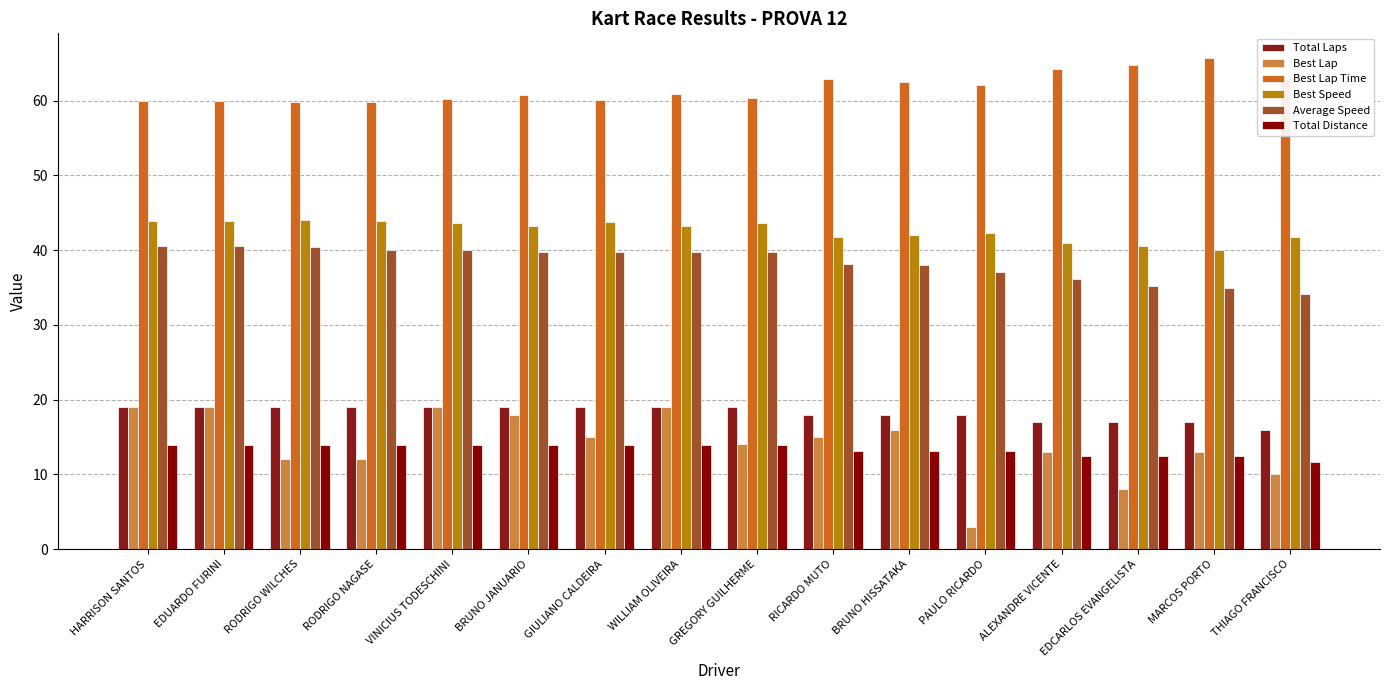

Reading left to right, transcribe all the data shown in this chart.

Total Laps: HARRISON SANTOS=19.0	EDUARDO FURINI=19.0	RODRIGO WILCHES=19.0	RODRIGO NAGASE=19.0	VINICIUS TODESCHINI=19.0	BRUNO JANUARIO=19.0	GIULIANO CALDEIRA=19.0	WILLIAM OLIVEIRA=19.0	GREGORY GUILHERME=19.0	RICARDO MUTO=18.0	BRUNO HISSATAKA=18.0	PAULO RICARDO=18.0	ALEXANDRE VICENTE=17.0	EDCARLOS EVANGELISTA=17.0	MARCOS PORTO=17.0	THIAGO FRANCISCO=16.0
Best Lap: HARRISON SANTOS=19.0	EDUARDO FURINI=19.0	RODRIGO WILCHES=12.0	RODRIGO NAGASE=12.0	VINICIUS TODESCHINI=19.0	BRUNO JANUARIO=18.0	GIULIANO CALDEIRA=15.0	WILLIAM OLIVEIRA=19.0	GREGORY GUILHERME=14.0	RICARDO MUTO=15.0	BRUNO HISSATAKA=16.0	PAULO RICARDO=3.0	ALEXANDRE VICENTE=13.0	EDCARLOS EVANGELISTA=8.0	MARCOS PORTO=13.0	THIAGO FRANCISCO=10.0
Best Lap Time: HARRISON SANTOS=59.9	EDUARDO FURINI=59.9	RODRIGO WILCHES=59.7	RODRIGO NAGASE=59.8	VINICIUS TODESCHINI=60.3	BRUNO JANUARIO=60.7	GIULIANO CALDEIRA=60.1	WILLIAM OLIVEIRA=60.9	GREGORY GUILHERME=60.3	RICARDO MUTO=62.9	BRUNO HISSATAKA=62.4	PAULO RICARDO=62.1	ALEXANDRE VICENTE=64.2	EDCARLOS EVANGELISTA=64.8	MARCOS PORTO=65.7	THIAGO FRANCISCO=62.8
Best Speed: HARRISON SANTOS=43.9	EDUARDO FURINI=43.9	RODRIGO WILCHES=44.0	RODRIGO NAGASE=44.0	VINICIUS TODESCHINI=43.6	BRUNO JANUARIO=43.3	GIULIANO CALDEIRA=43.8	WILLIAM OLIVEIRA=43.2	GREGORY GUILHERME=43.6	RICARDO MUTO=41.8	BRUNO HISSATAKA=42.1	PAULO RICARDO=42.3	ALEXANDRE VICENTE=40.9	EDCARLOS EVANGELISTA=40.6	MARCOS PORTO=40.0	THIAGO FRANCISCO=41.8
Average Speed: HARRISON SANTOS=40.6	EDUARDO FURINI=40.6	RODRIGO WILCHES=40.5	RODRIGO NAGASE=40.1	VINICIUS TODESCHINI=40.1	BRUNO JANUARIO=39.8	GIULIANO CALDEIRA=39.8	WILLIAM OLIVEIRA=39.8	GREGORY GUILHERME=39.8	RICARDO MUTO=38.1	BRUNO HISSATAKA=38.0	PAULO RICARDO=37.1	ALEXANDRE VICENTE=36.2	EDCARLOS EVANGELISTA=35.2	MARCOS PORTO=35.0	THIAGO FRANCISCO=34.1
Total Distance: HARRISON SANTOS=13.9	EDUARDO FURINI=13.9	RODRIGO WILCHES=13.9	RODRIGO NAGASE=13.9	VINICIUS TODESCHINI=13.9	BRUNO JANUARIO=13.9	GIULIANO CALDEIRA=13.9	WILLIAM OLIVEIRA=13.9	GREGORY GUILHERME=13.9	RICARDO MUTO=13.1	BRUNO HISSATAKA=13.1	PAULO RICARDO=13.1	ALEXANDRE VICENTE=12.4	EDCARLOS EVANGELISTA=12.4	MARCOS PORTO=12.4	THIAGO FRANCISCO=11.7